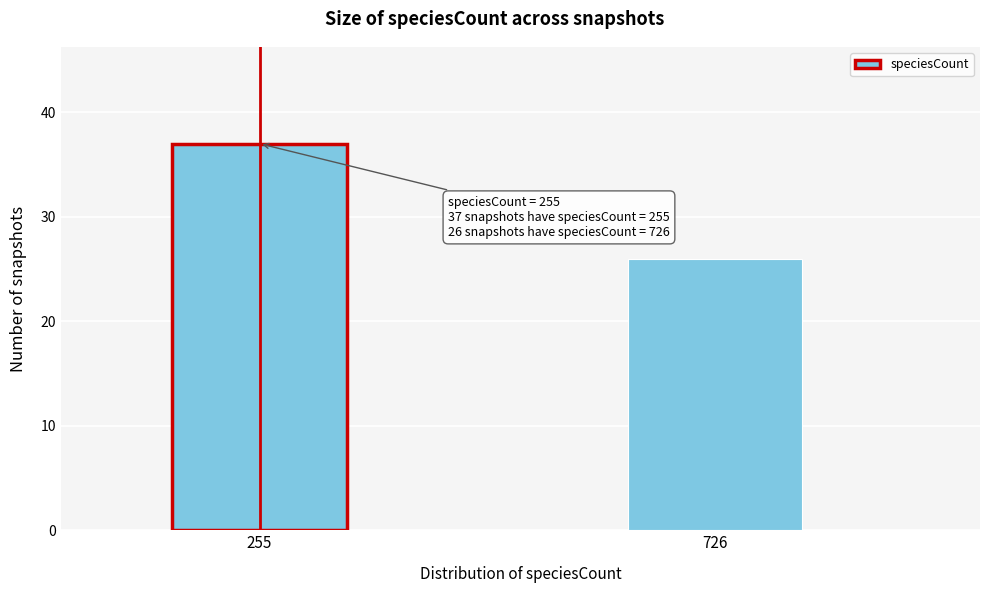

Reading left to right, what are all the values shown in this chart?

255=37	726=26